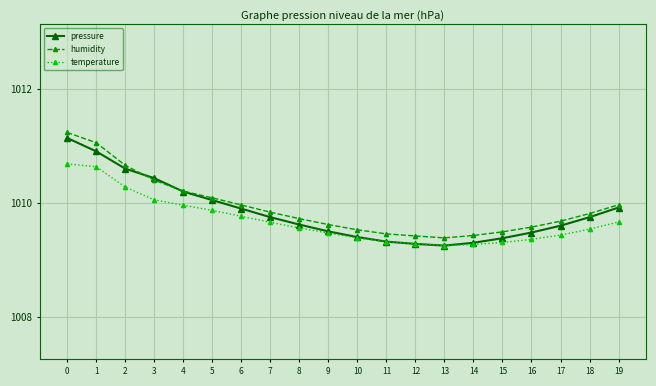

Is the value of pressure at 2 greater than the value of humidity at 15?

Yes